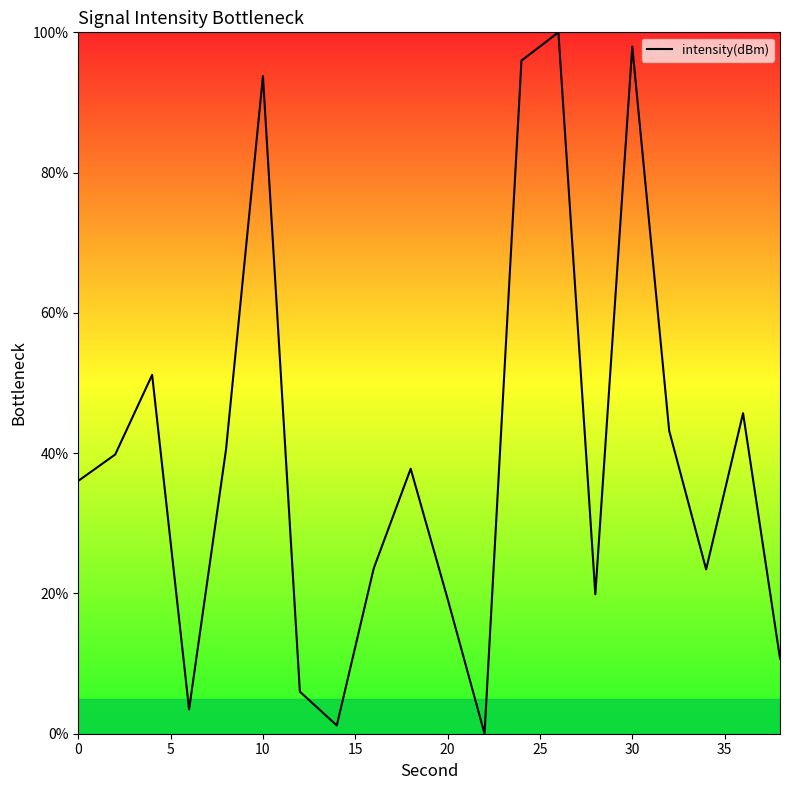

What is the greatest value displayed?

100.0